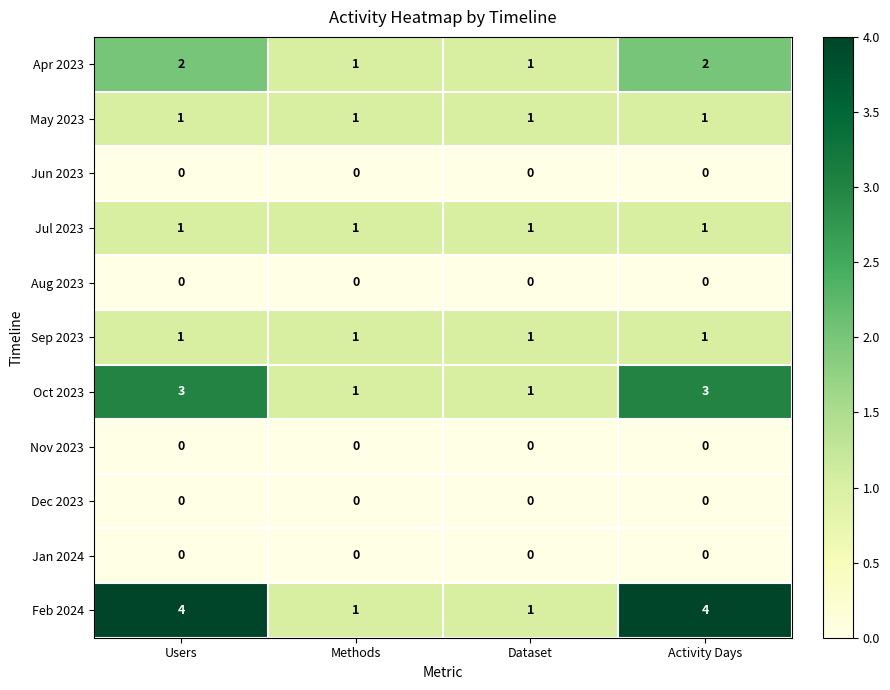

Is it true that Jul 2023 equals 1 at Methods?

True